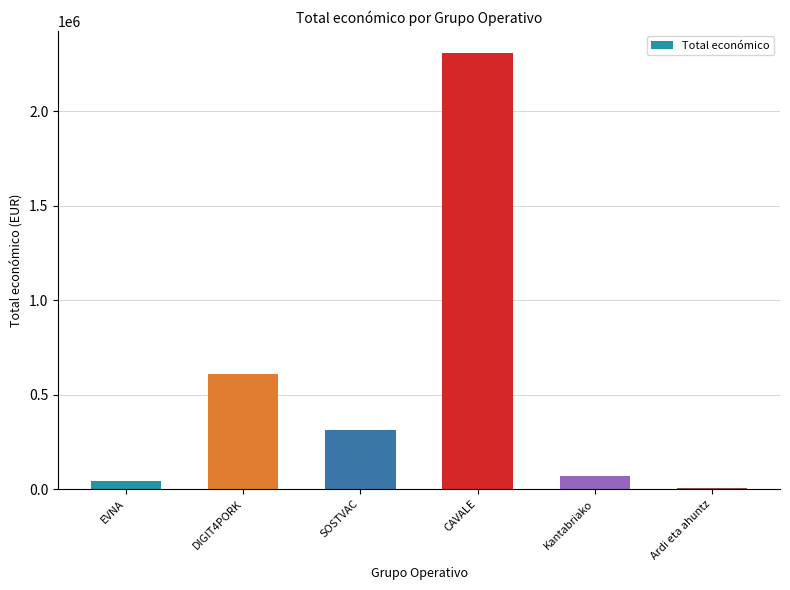

At which category does the chart reach its peak across all series?

CAVALE